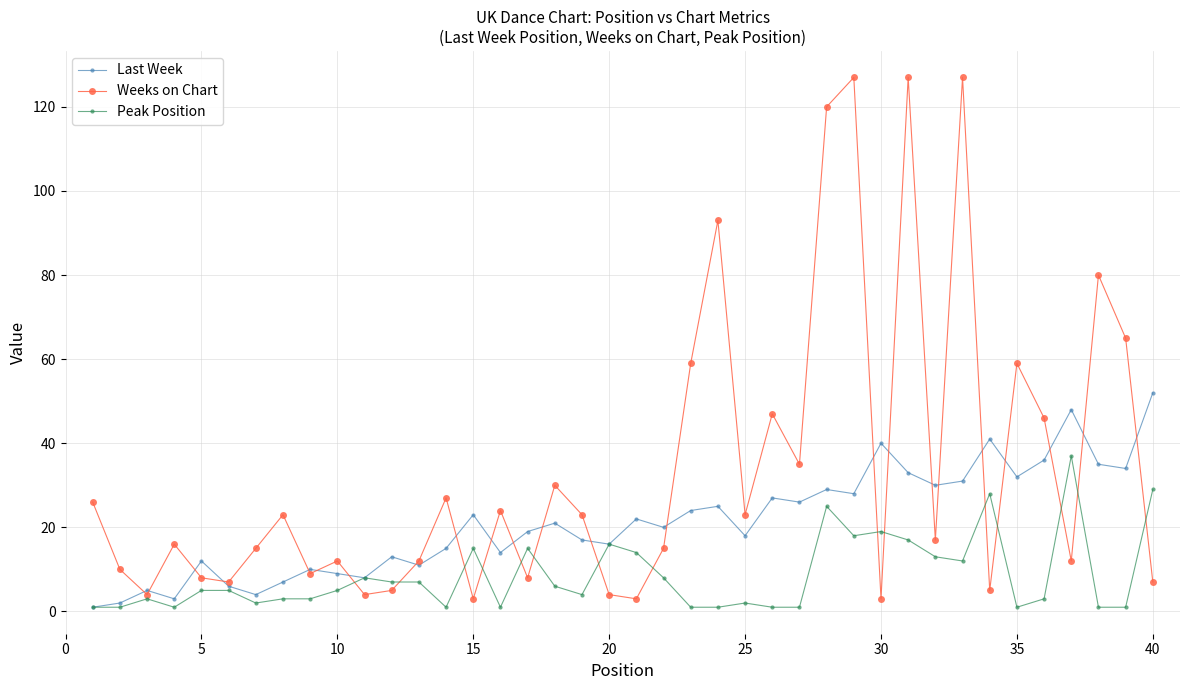

Is this an area chart (filled region under the line)?

No